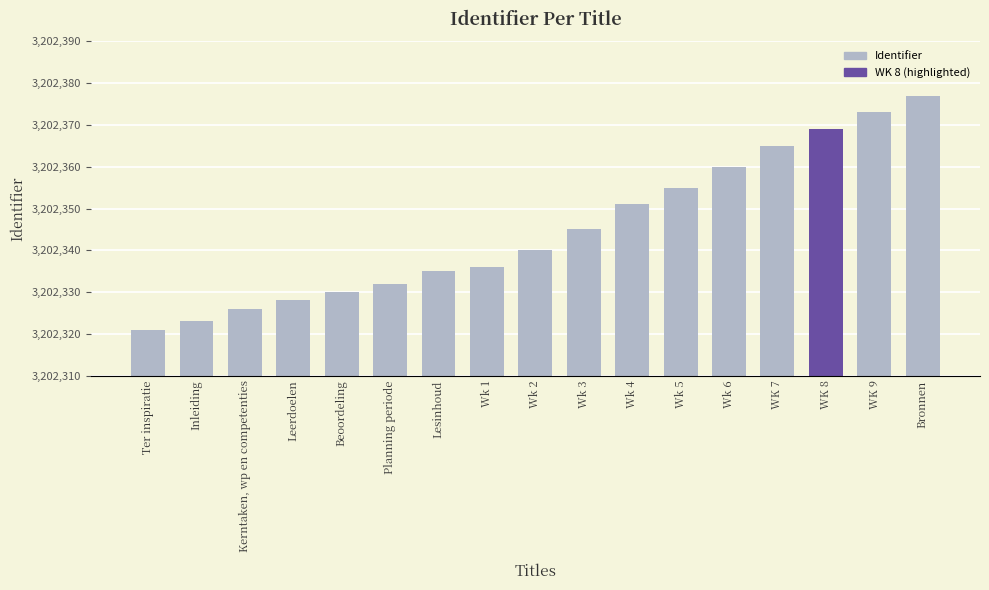

What is the label of the 7th bar from the left?

Lesinhoud